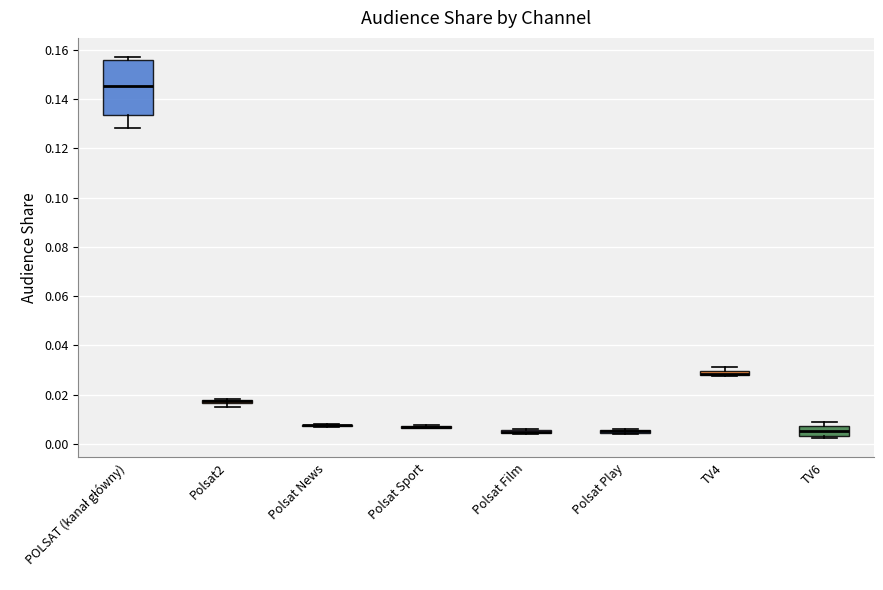

Which box is the tallest, from its lower edge to its upper edge?

POLSAT (kanał główny)